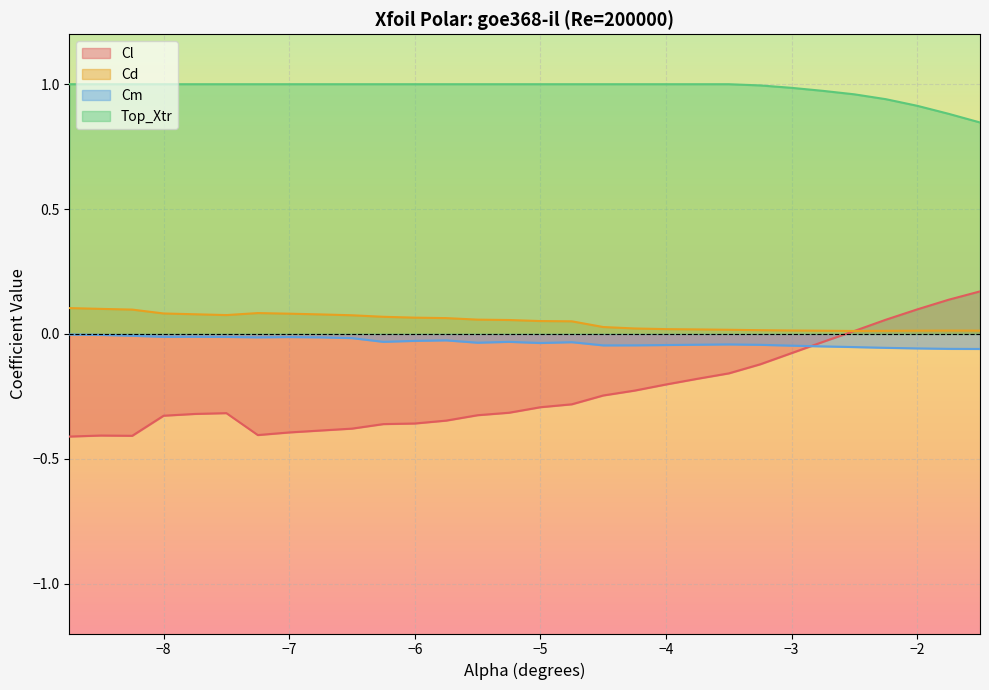

True or false: Cd has a value of 0.0 at -3.5.

True